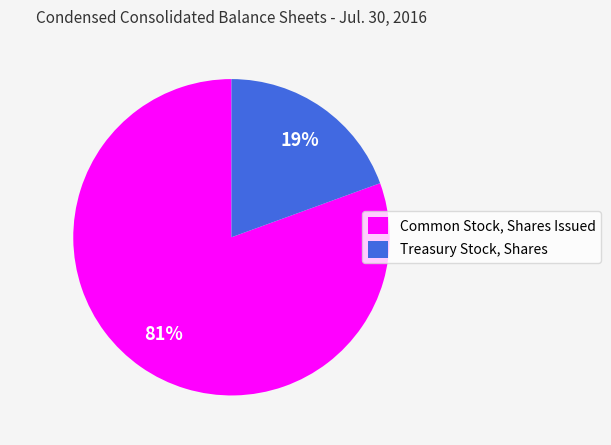

Is it true that Treasury Stock, Shares is 19% of the pie?

True